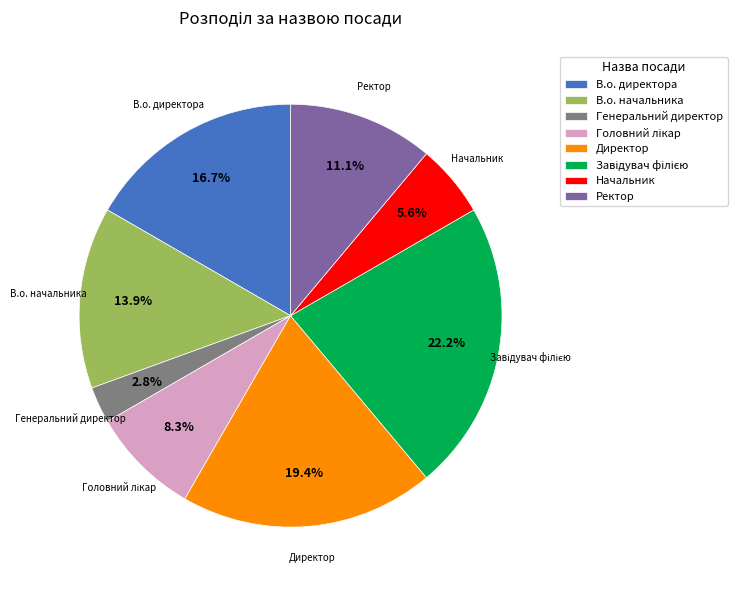

Does Начальник represent more than half of the total?

No